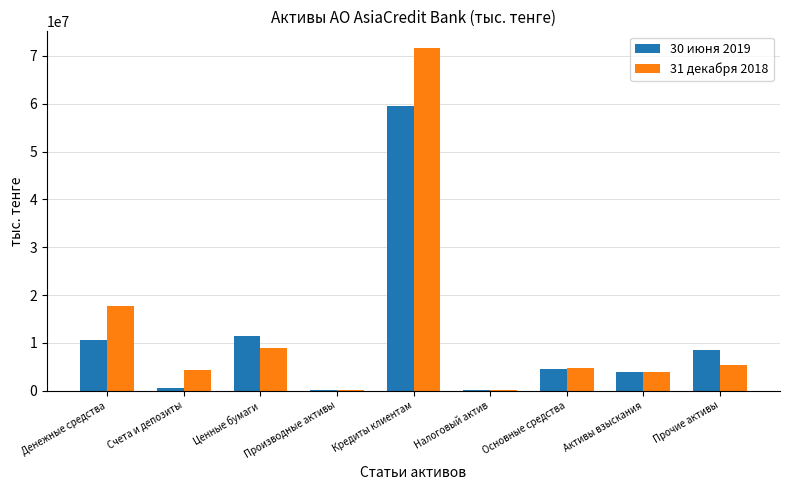

At which label is 30 июня 2019 closest to 29835597?

Ценные бумаги